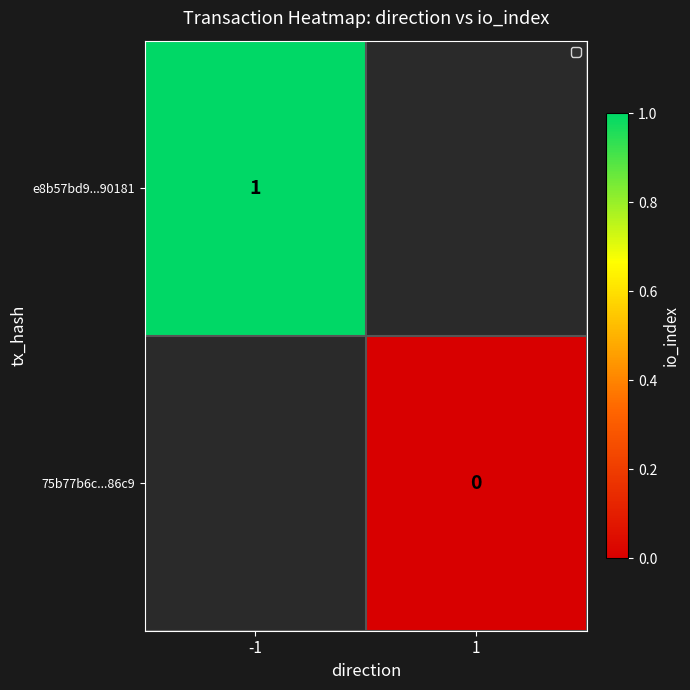

True or false: e8b57bd9...90181 has a value of 1 at -1.

True